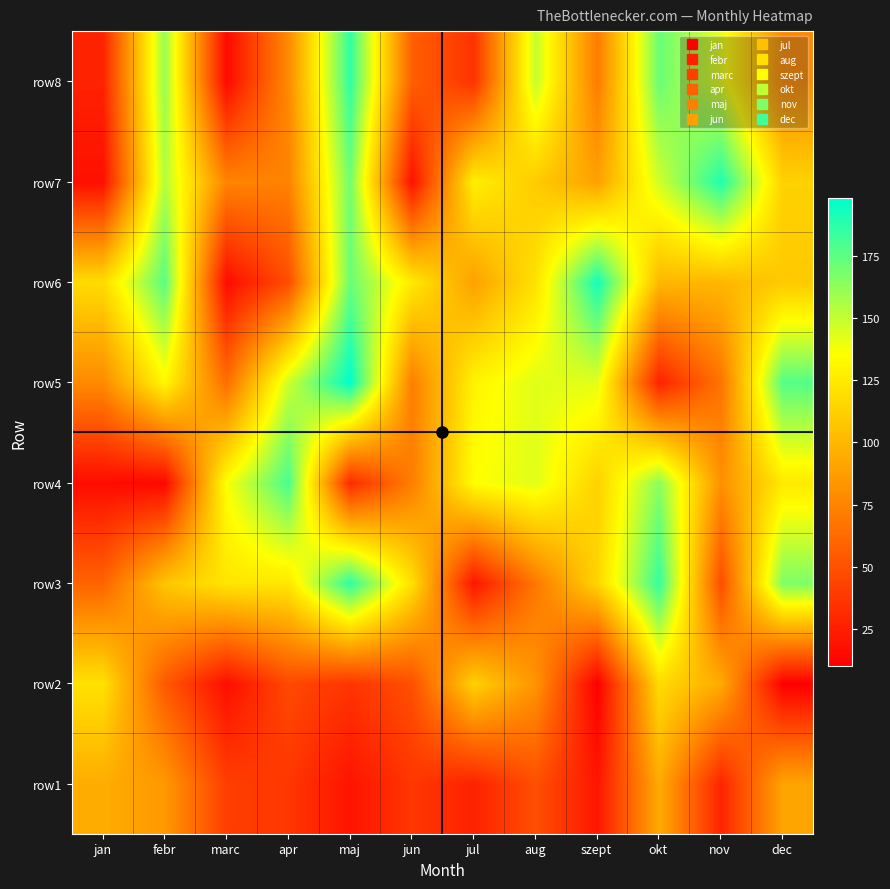

Between dec and jul, which is larger?

dec